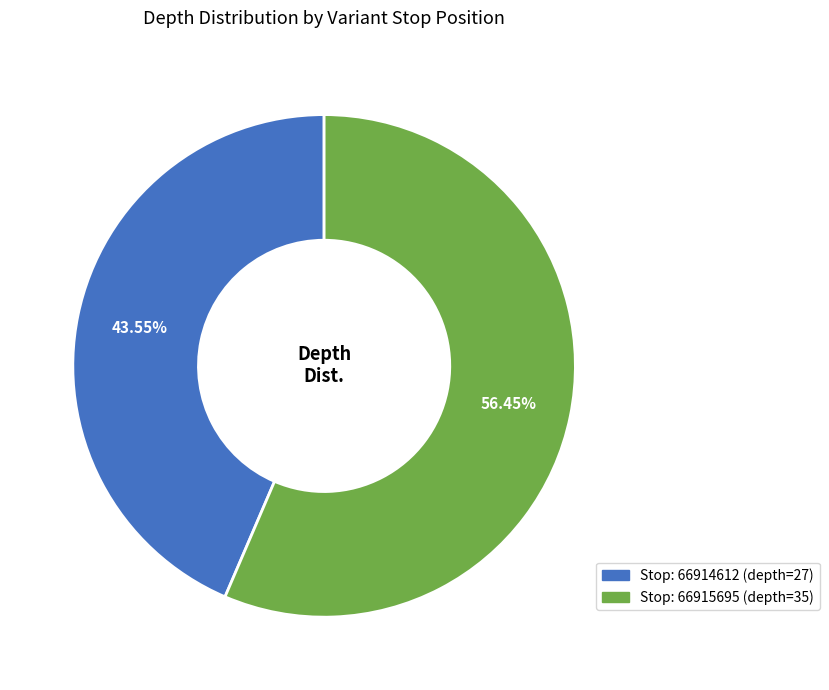

Is there a majority slice in this chart?

Yes